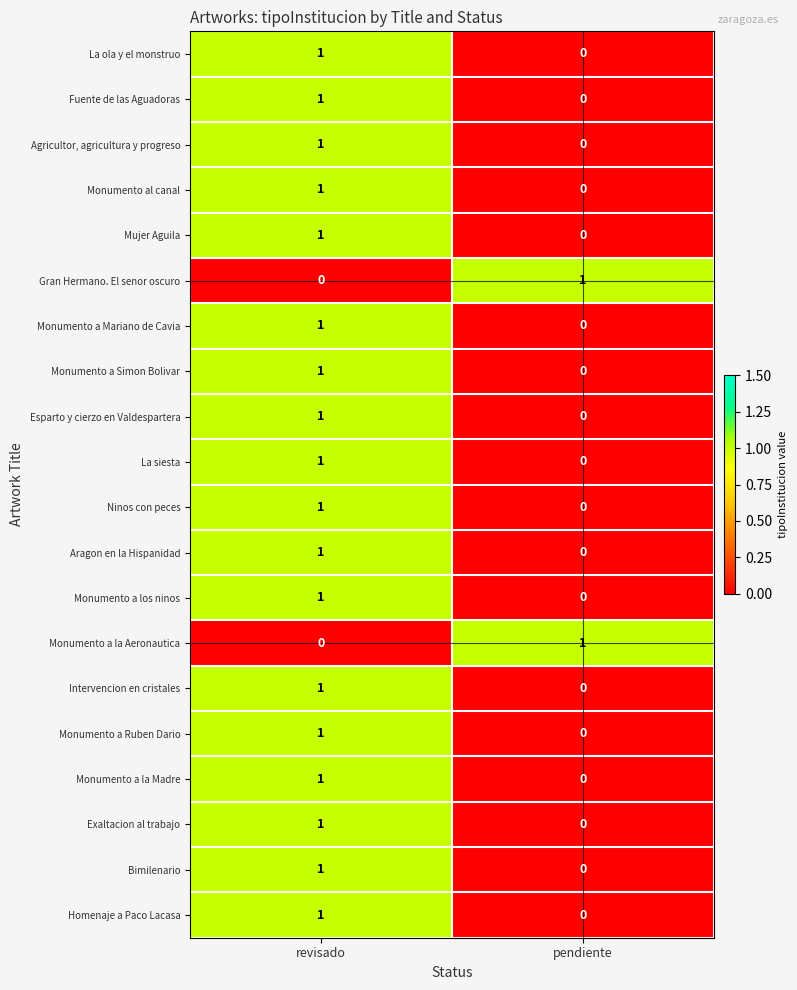

Where is Mujer Aguila nearest to the value 0?

pendiente